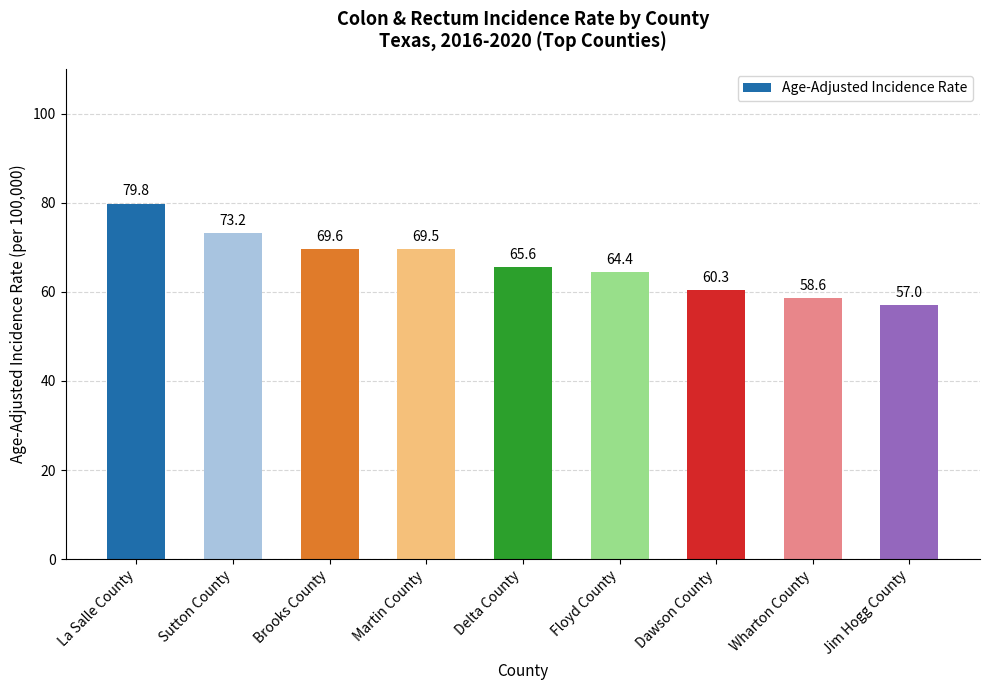

At which category does the chart reach its peak across all series?

La Salle County